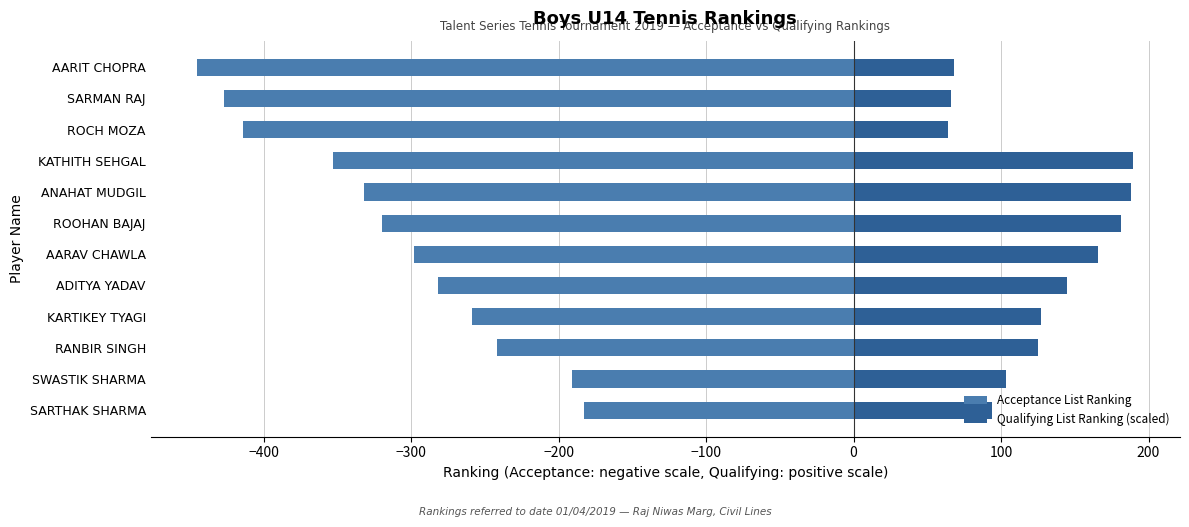

How many bars are there in total?

24